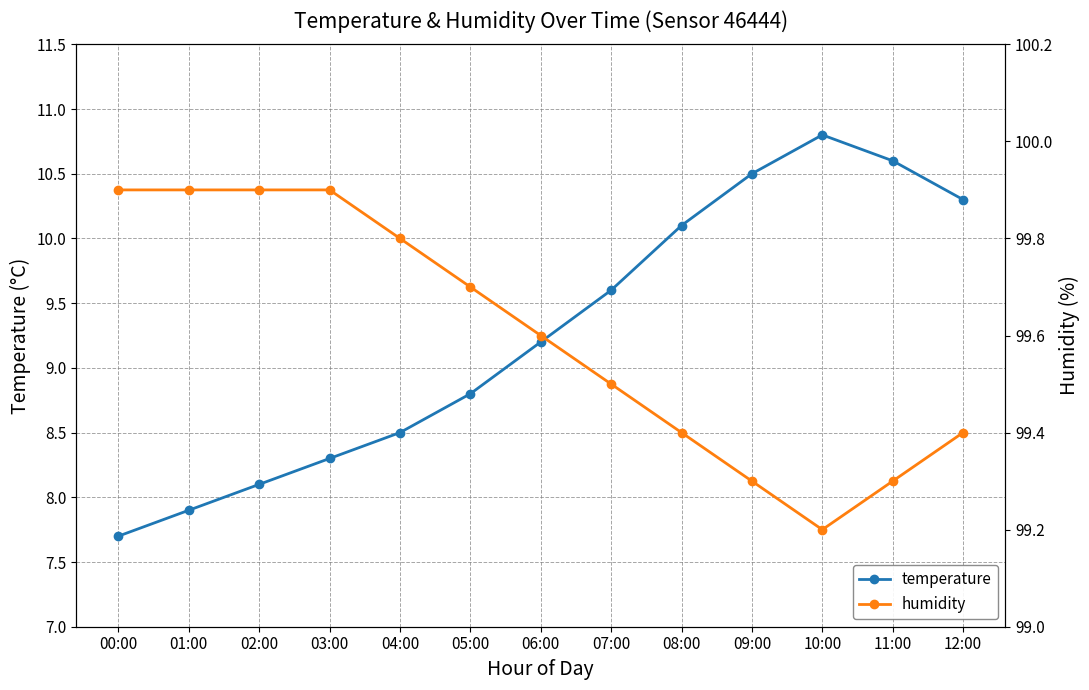

True or false: humidity and temperature intersect in this chart.

False